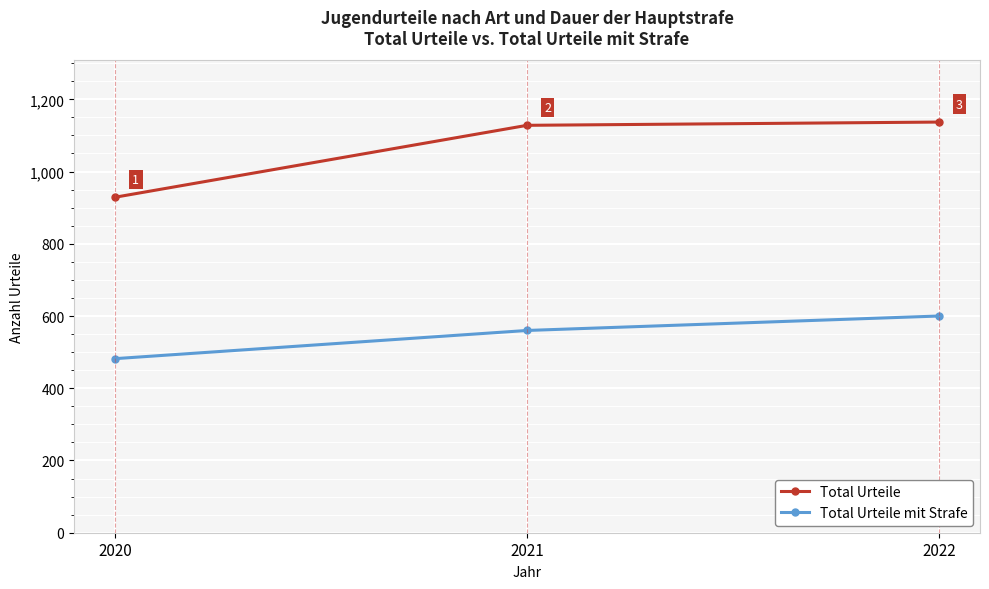

At how many categories does at least one series exceed 1008?

2